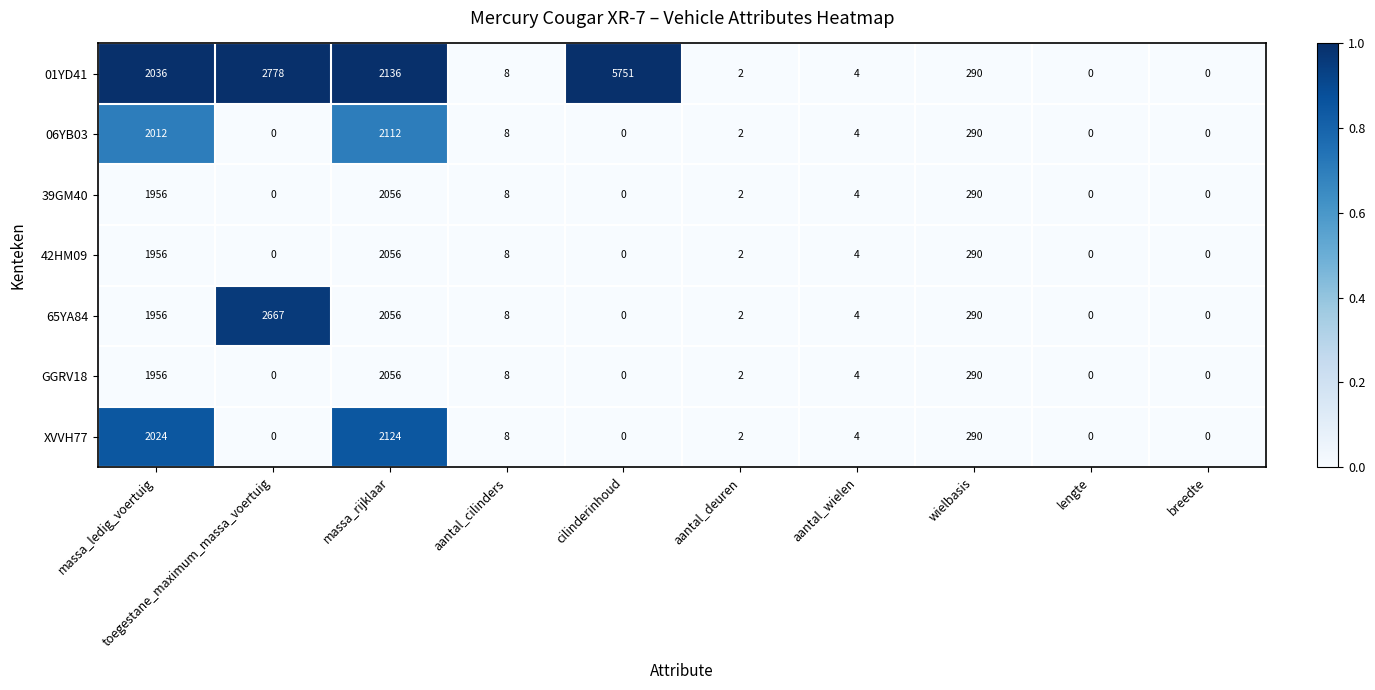

Which series has the largest total across all categories?

01YD41